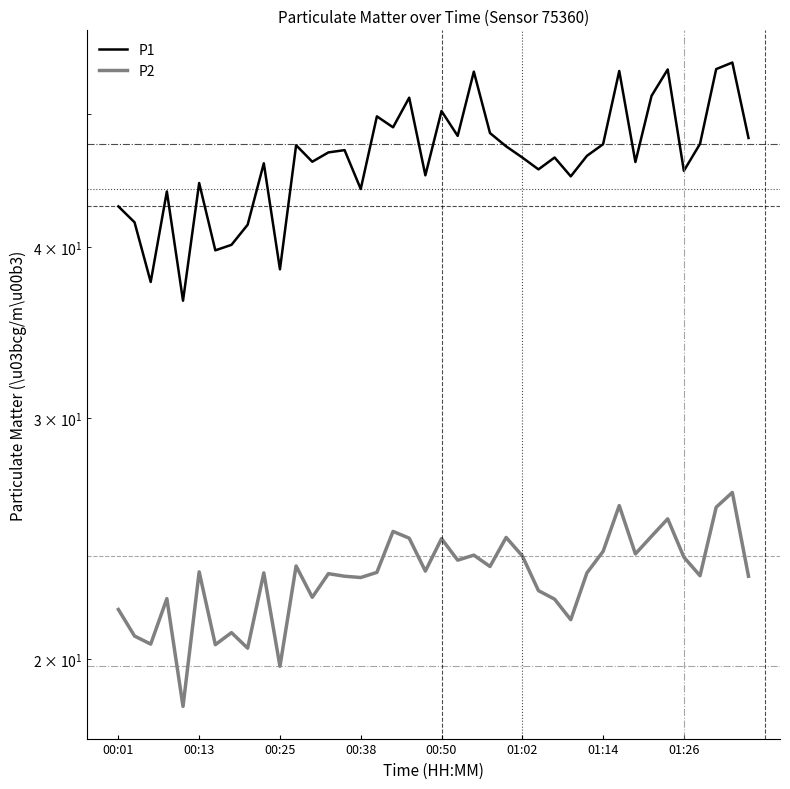

Rank the series at 21 from lowest to highest value.

P2, P1